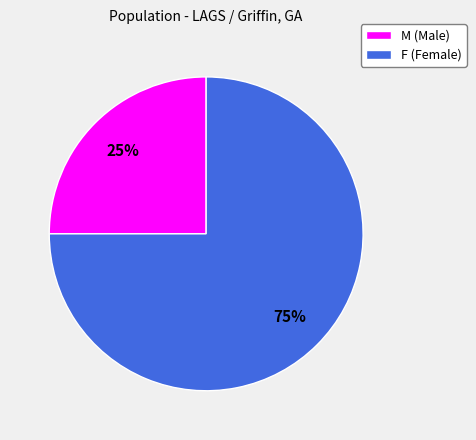

Is it true that M is 25% of the pie?

True